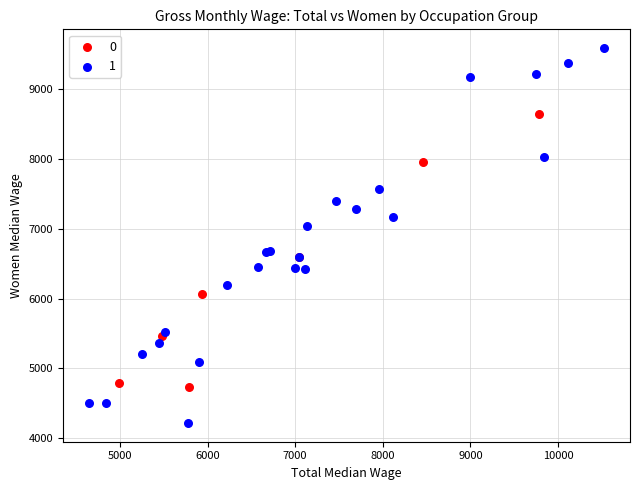

Which series reaches the maximum Y coordinate?

1